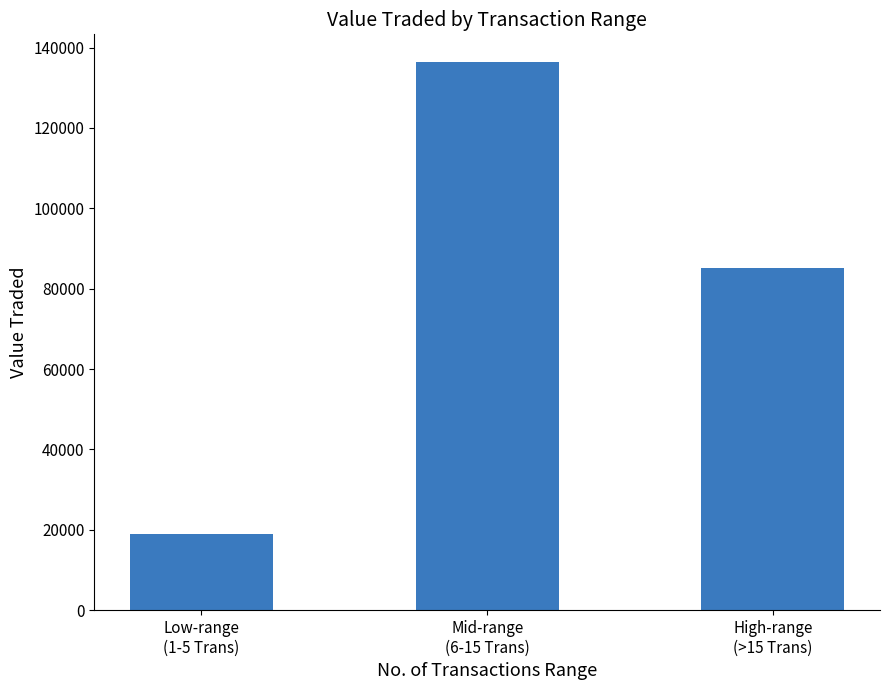

Where does the data first go above 85044?

Mid-range
(6-15 Trans)